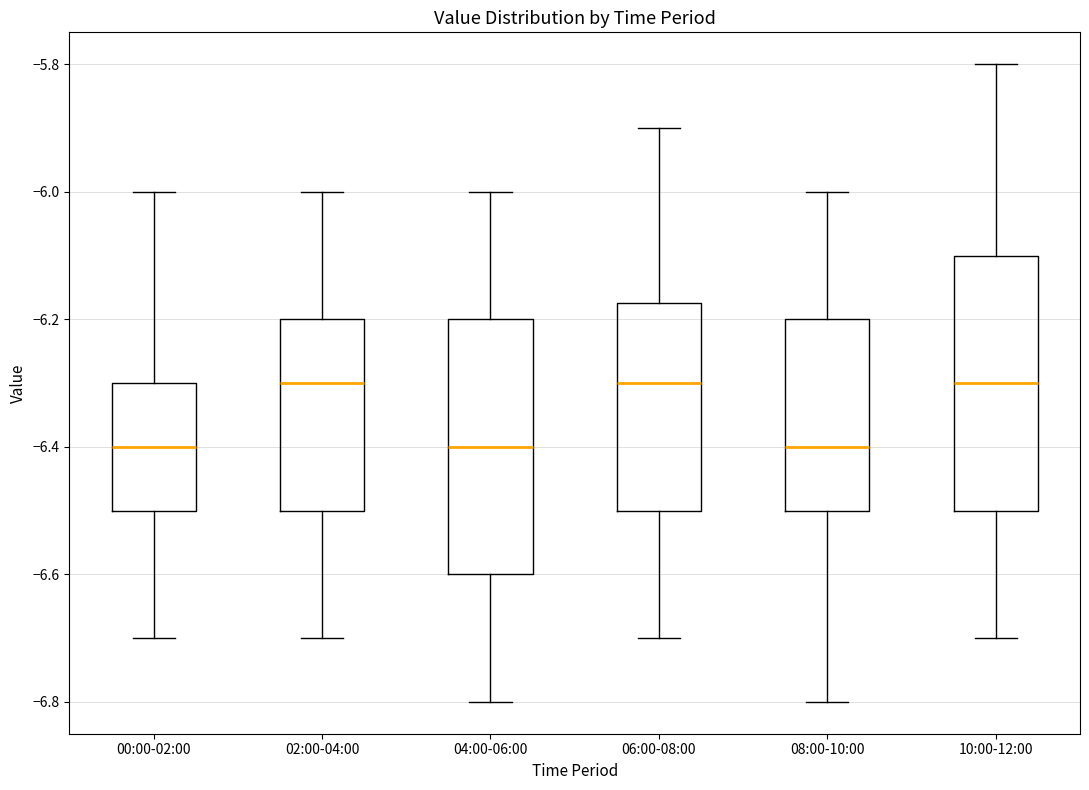

Where does the upper whisker of the box for 10:00-12:00 end on the y-axis? The values are not printed on the chart, so give them approximately, as read against the axis.

-5.80